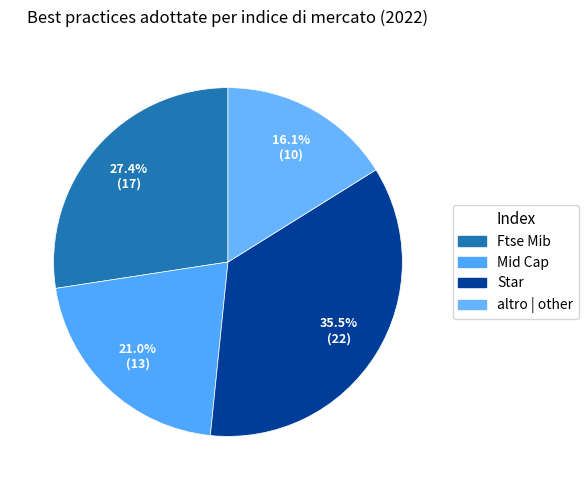

How many segments does this pie chart have?

4